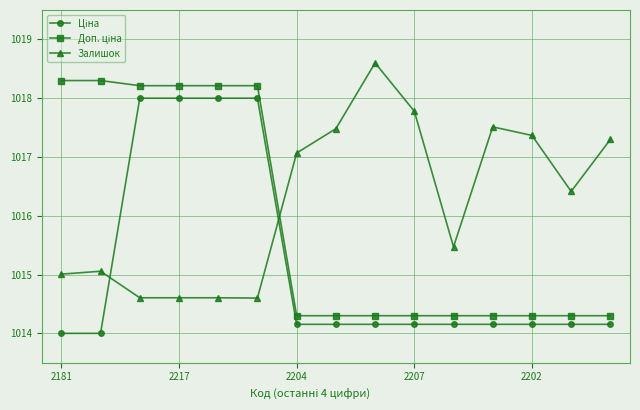

What is the lowest value of the Залишок series?

1014.6